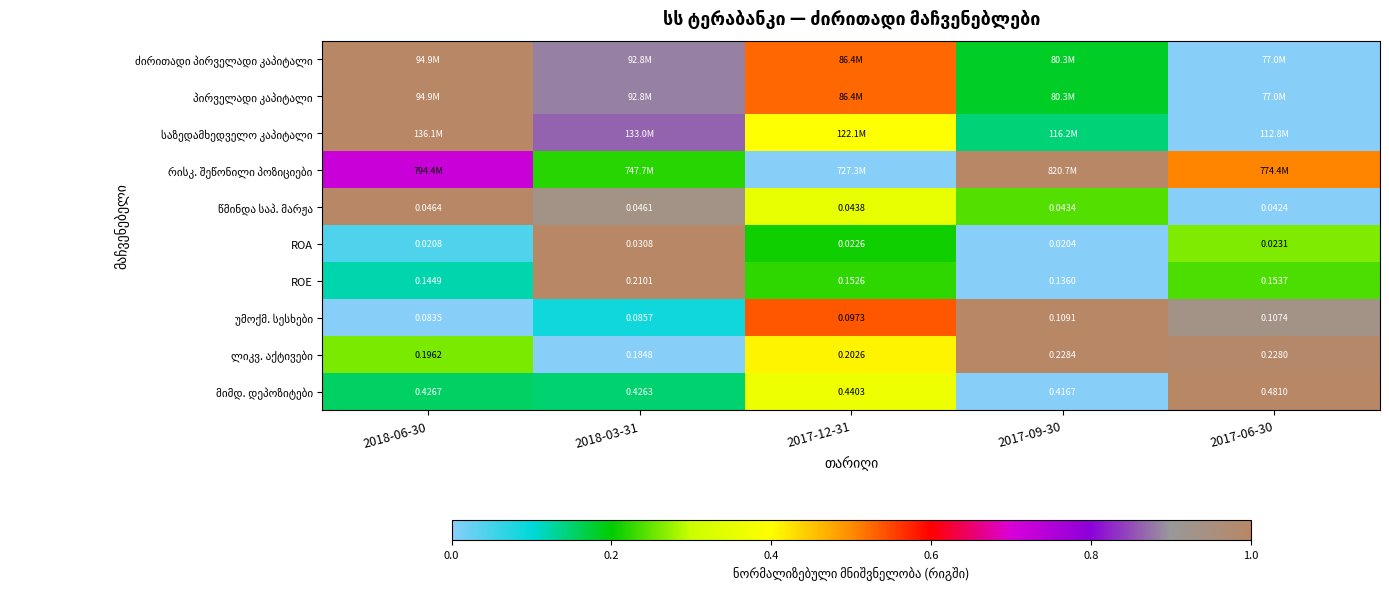

What is the average value of the ROA series?

0.3